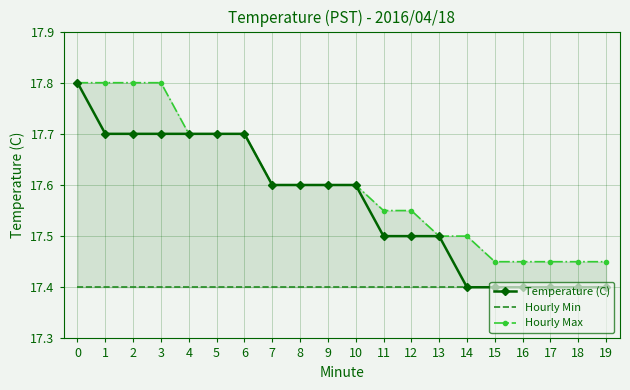

Read the Temperature (C) value at 10.

17.6